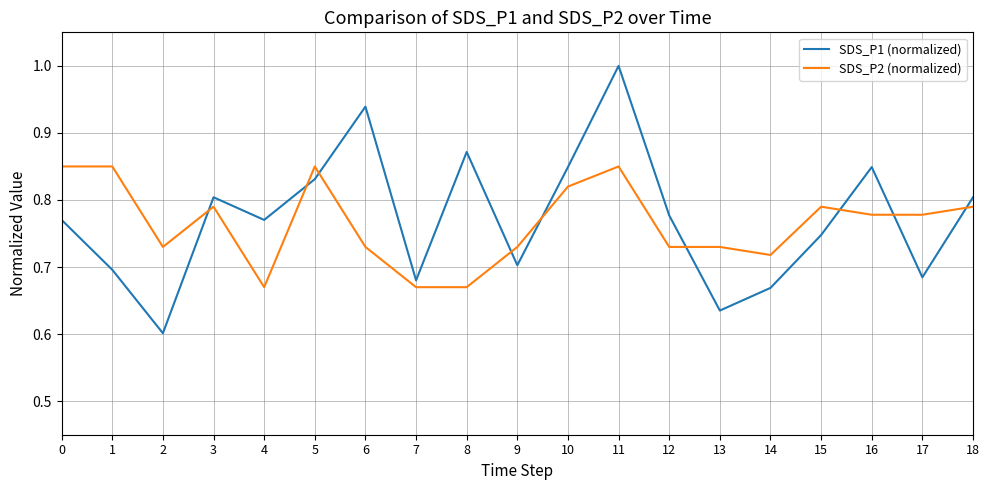

Is it true that SDS_P1 (normalized) equals 1.0 at 1?

False